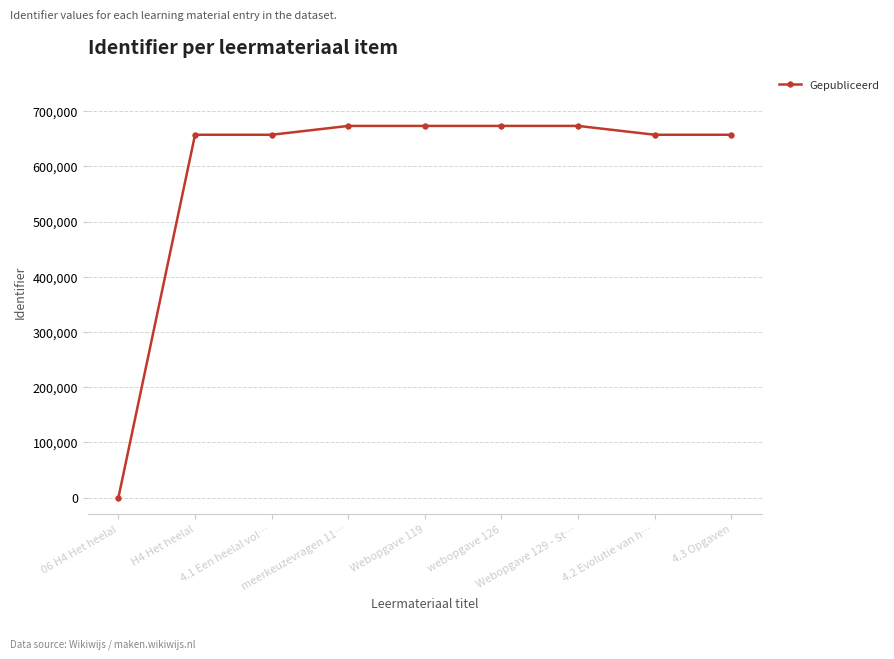

What is the greatest value displayed?

673458